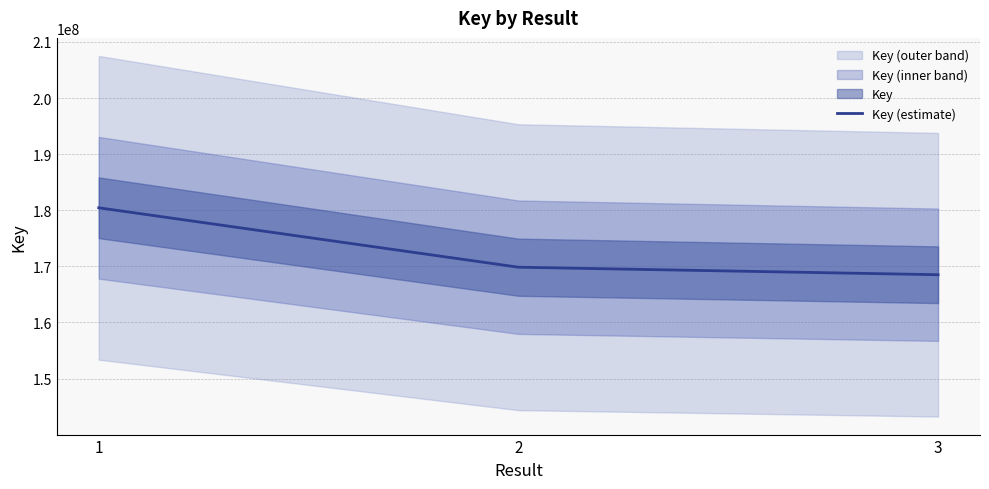

Which has a higher value, 1 or 3?

1